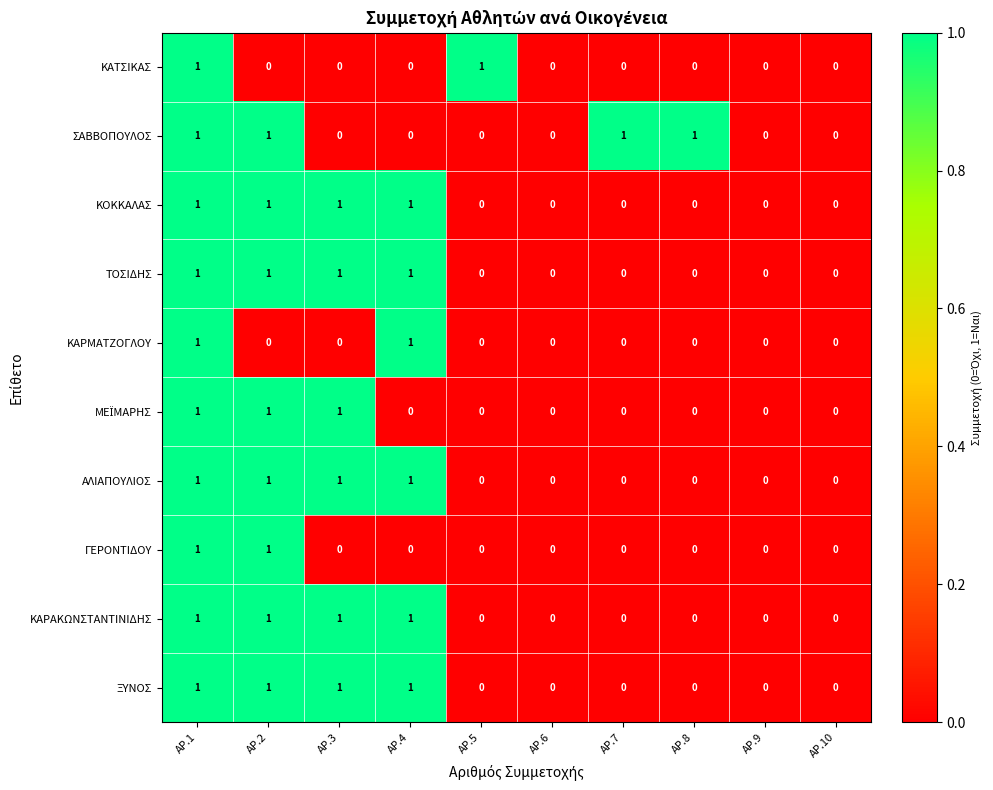

At which category is the sum across all series the highest?

ΑΡ.1